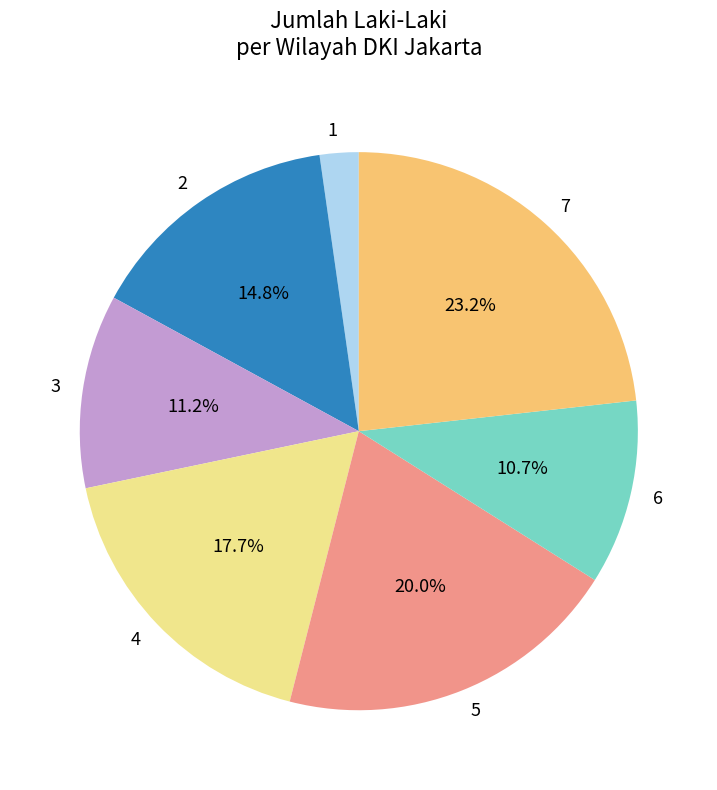

How much of the chart is everything except 6?

89.3%